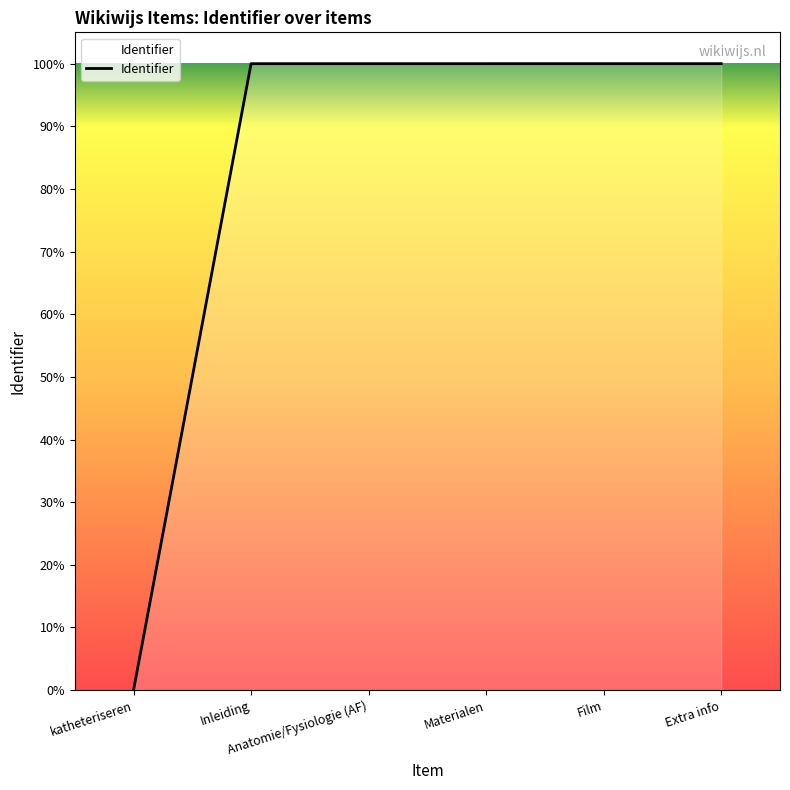

Is this an area chart (filled region under the line)?

Yes